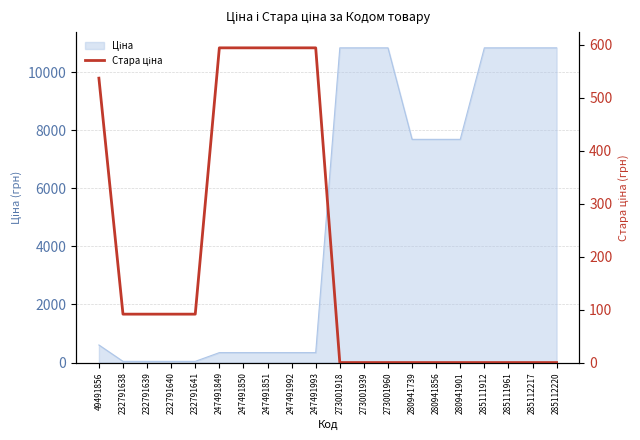

Does the chart display data point markers on the line(s)?

No